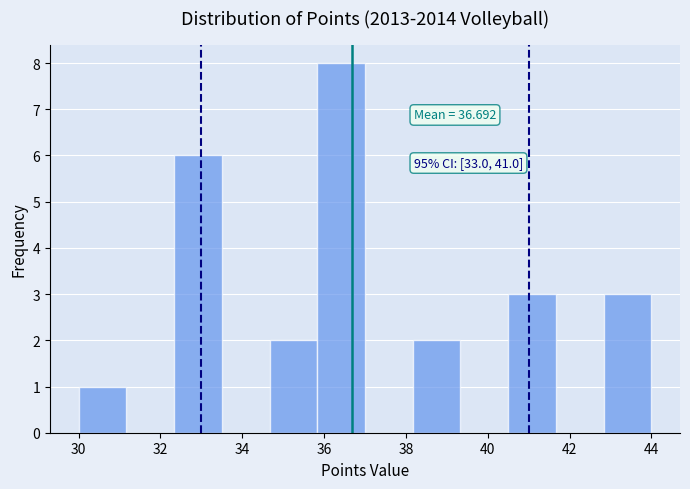

Which range on the x-axis has the tallest bar?

35.8 to 37.0